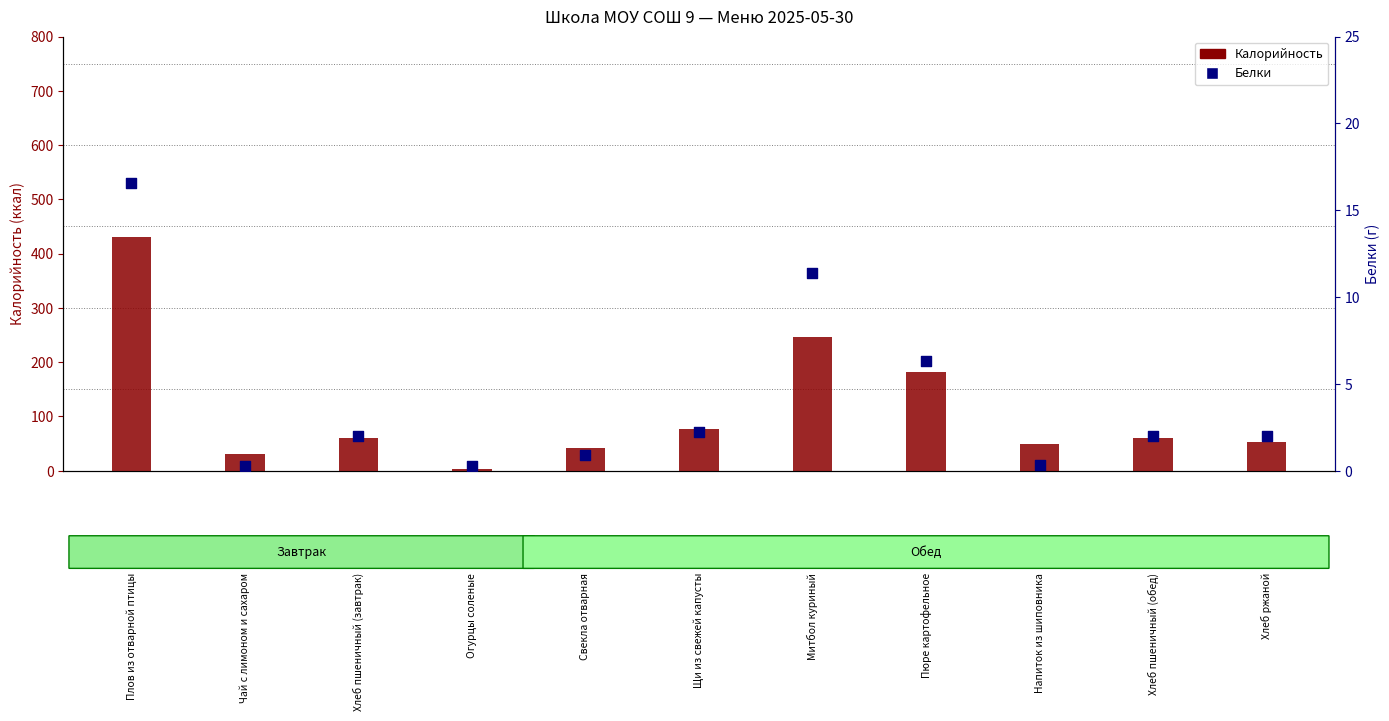

Which series contains the highest Y value?

Калорийность